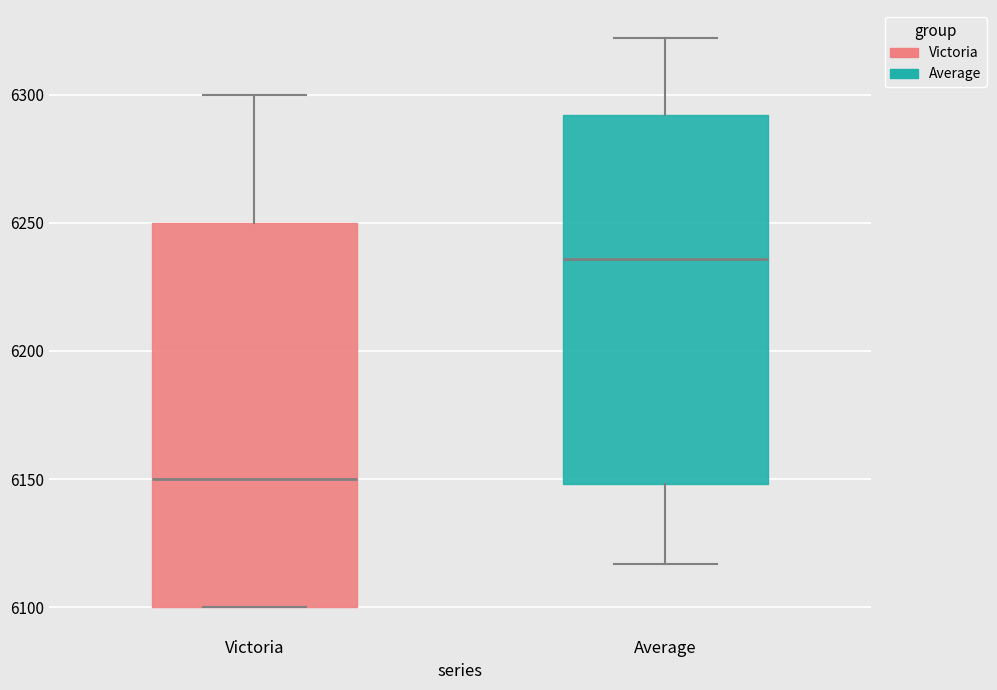

Comparing the boxes themselves (not the whiskers), which one is the tallest?

Victoria